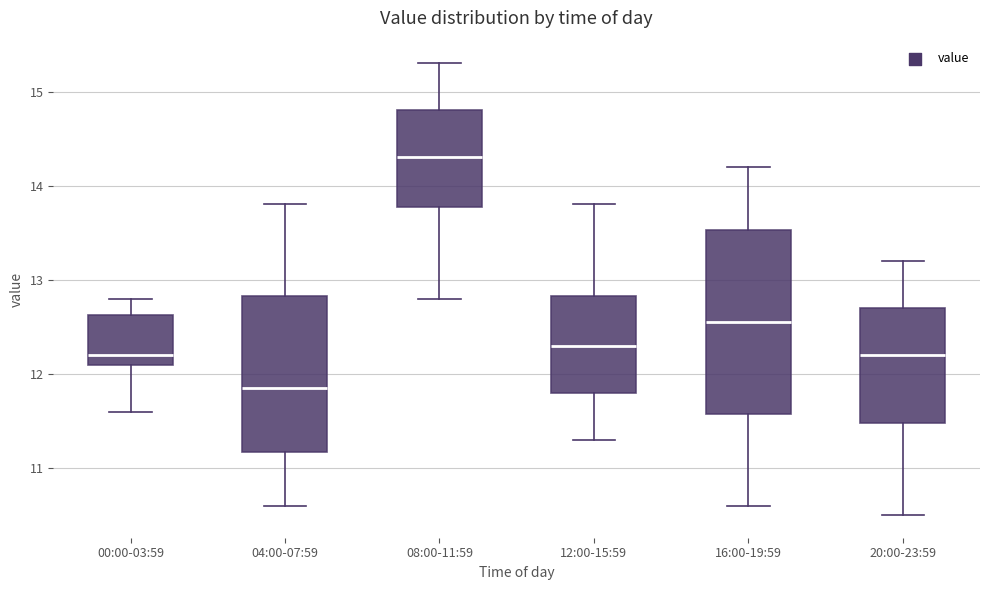

Reading left to right, read every box against the y-axis: the position of its median line, the range the box covers, and the ends of its whiskers. The values are not printed on the chart, so give them approximately, as read against the axis.

00:00-03:59: median 12.2, box 12.1 to 12.6, whiskers 11.6 to 12.8
04:00-07:59: median 11.9, box 11.2 to 12.8, whiskers 10.6 to 13.8
08:00-11:59: median 14.3, box 13.8 to 14.8, whiskers 12.8 to 15.3
12:00-15:59: median 12.3, box 11.8 to 12.8, whiskers 11.3 to 13.8
16:00-19:59: median 12.6, box 11.6 to 13.5, whiskers 10.6 to 14.2
20:00-23:59: median 12.2, box 11.5 to 12.7, whiskers 10.5 to 13.2